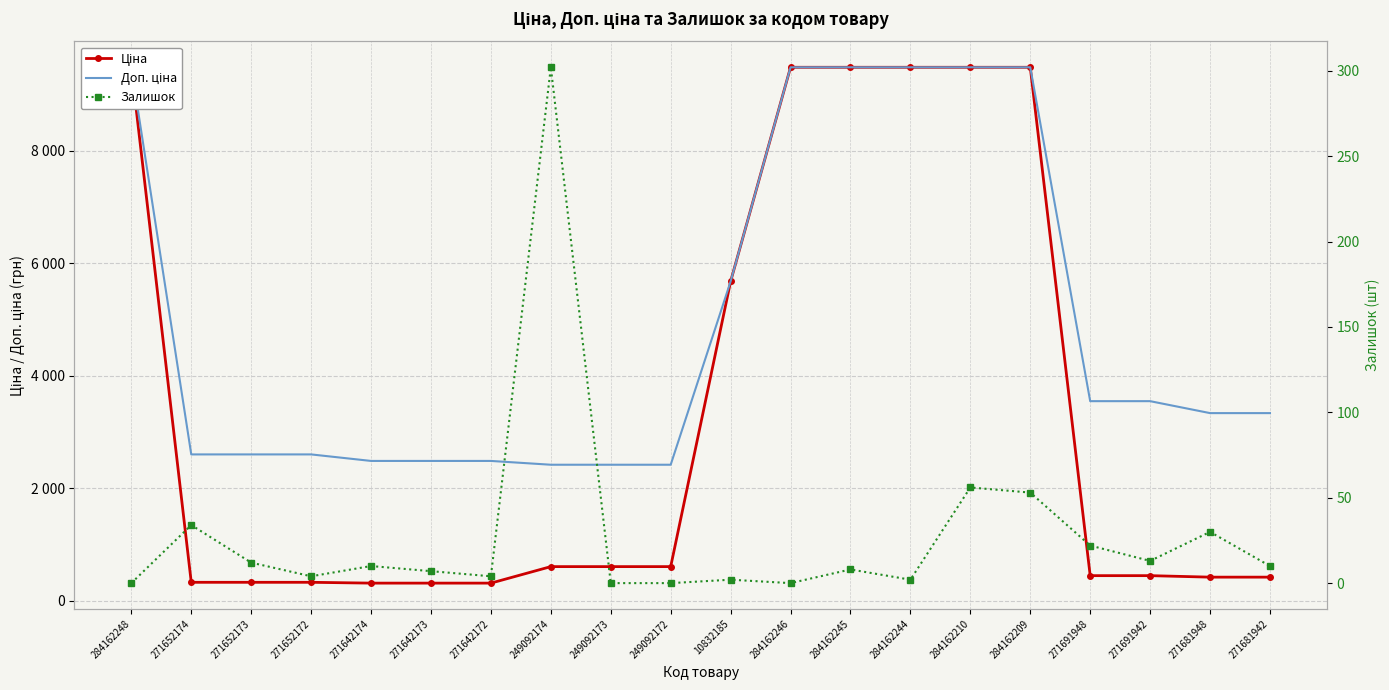

True or false: Доп. ціна and Ціна cross at least once.

False